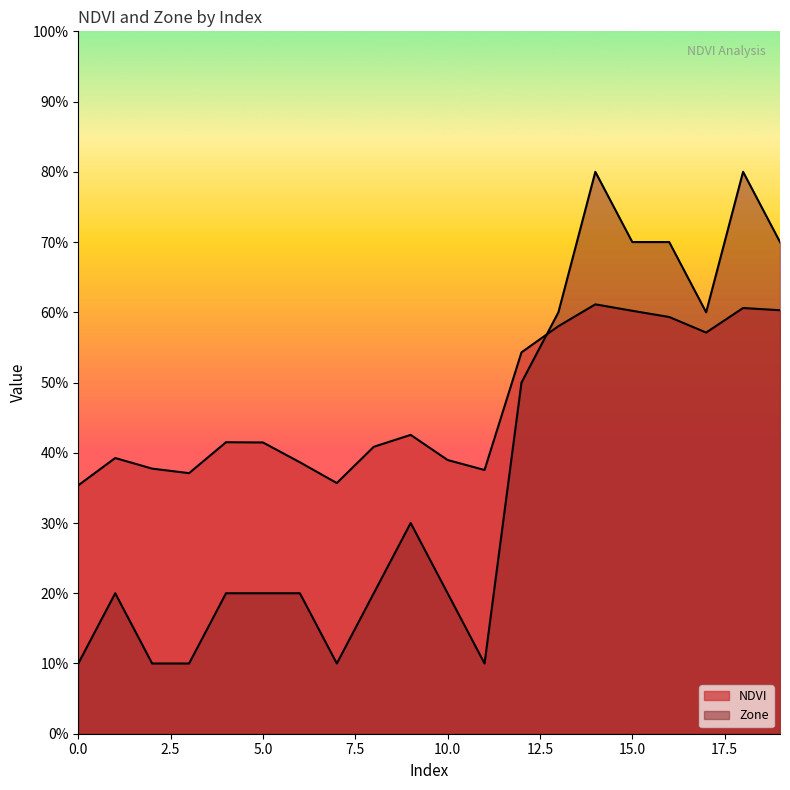

Reading left to right, extract all data points from this chart.

NDVI: 0=0.4	1=0.4	2=0.4	3=0.4	4=0.4	5=0.4	6=0.4	7=0.4	8=0.4	9=0.4	10=0.4	11=0.4	12=0.5	13=0.6	14=0.6	15=0.6	16=0.6	17=0.6	18=0.6	19=0.6
Zone: 0=0.1	1=0.2	2=0.1	3=0.1	4=0.2	5=0.2	6=0.2	7=0.1	8=0.2	9=0.3	10=0.2	11=0.1	12=0.5	13=0.6	14=0.8	15=0.7	16=0.7	17=0.6	18=0.8	19=0.7